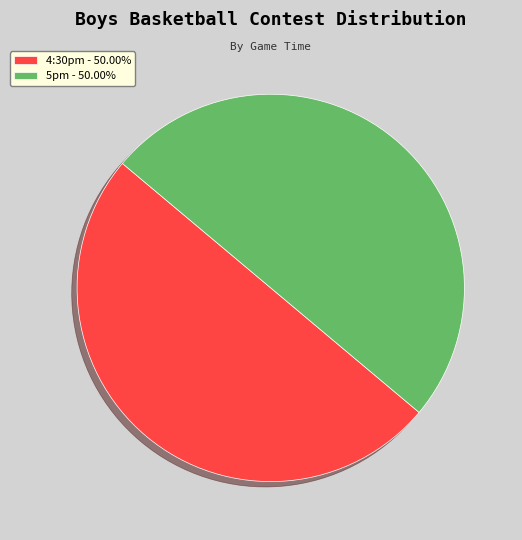

Approximately how many times larger is the value at 5pm compared to 4:30pm?

1.0